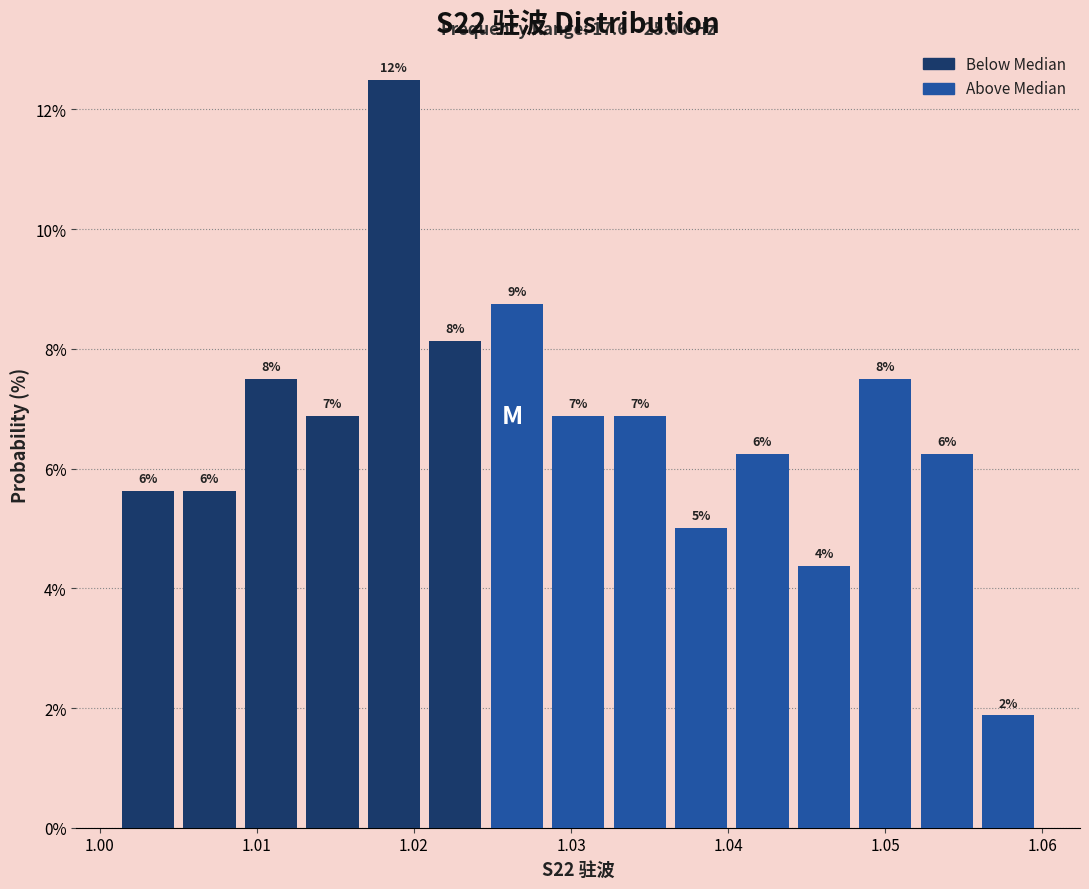

Read against the x-axis, roughly where is the centre of the tallest bar?

1.019